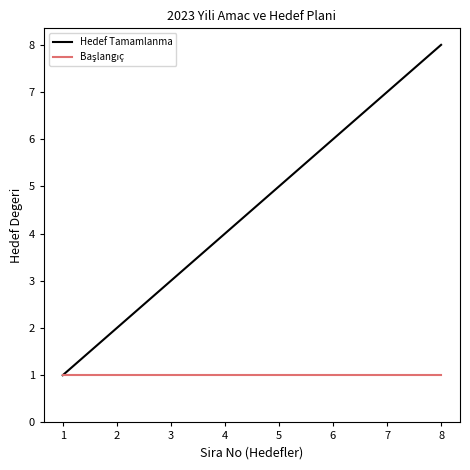

Which series has the widest spread of values?

Hedef Tamamlanma